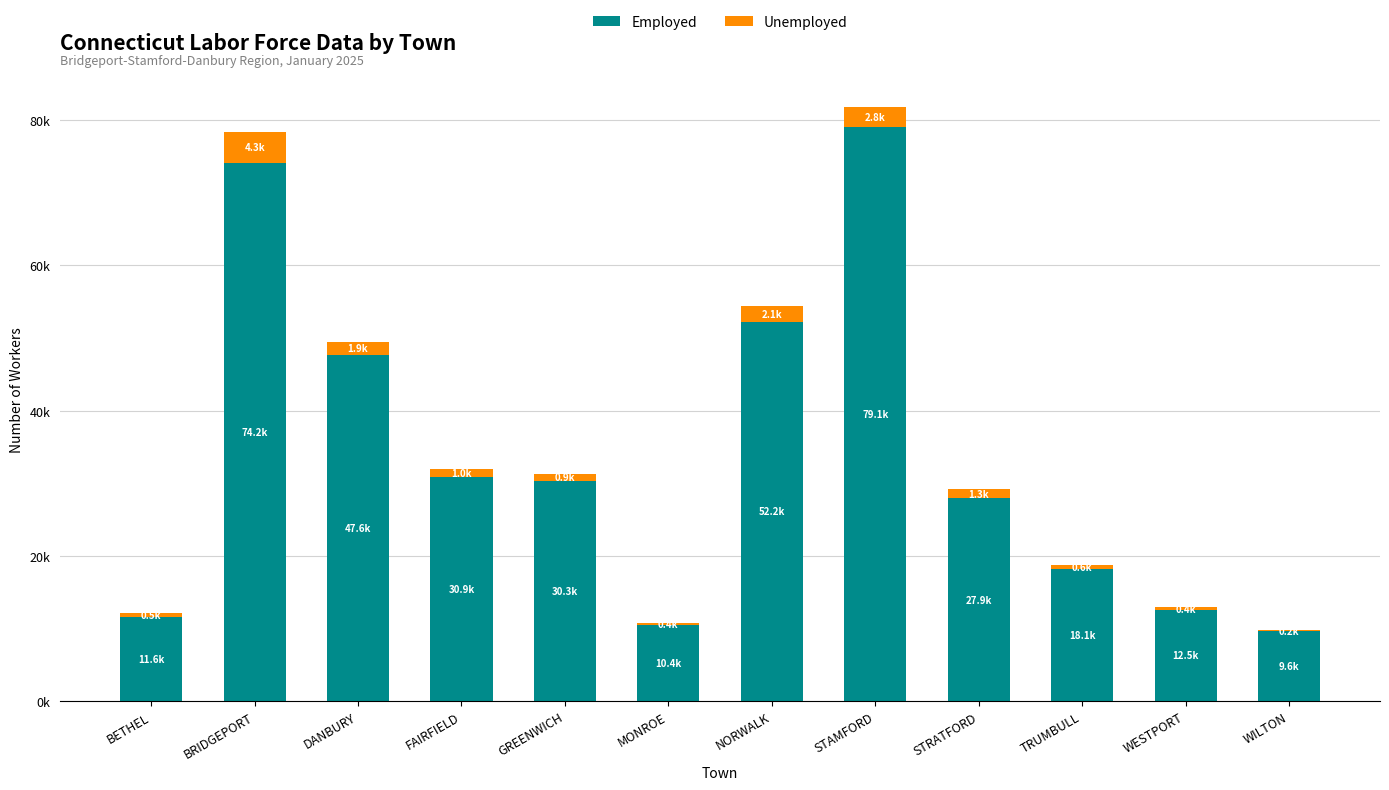

Rank the series by their maximum value, from lowest to highest.

Unemployed, Employed